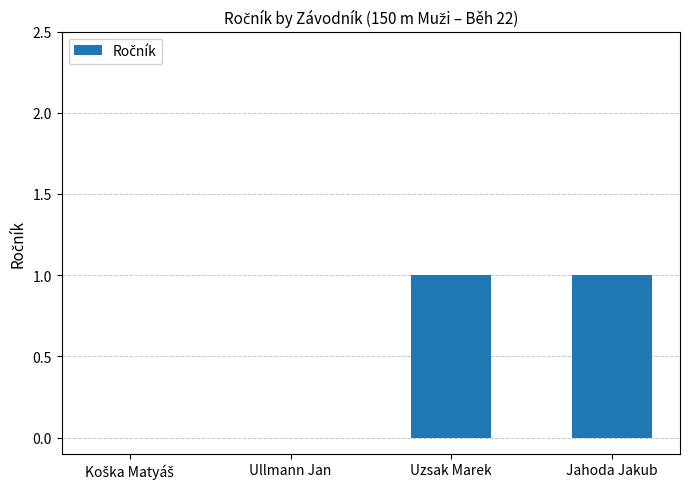

What is the change in value from Ullmann Jan to Jahoda Jakub?

+1